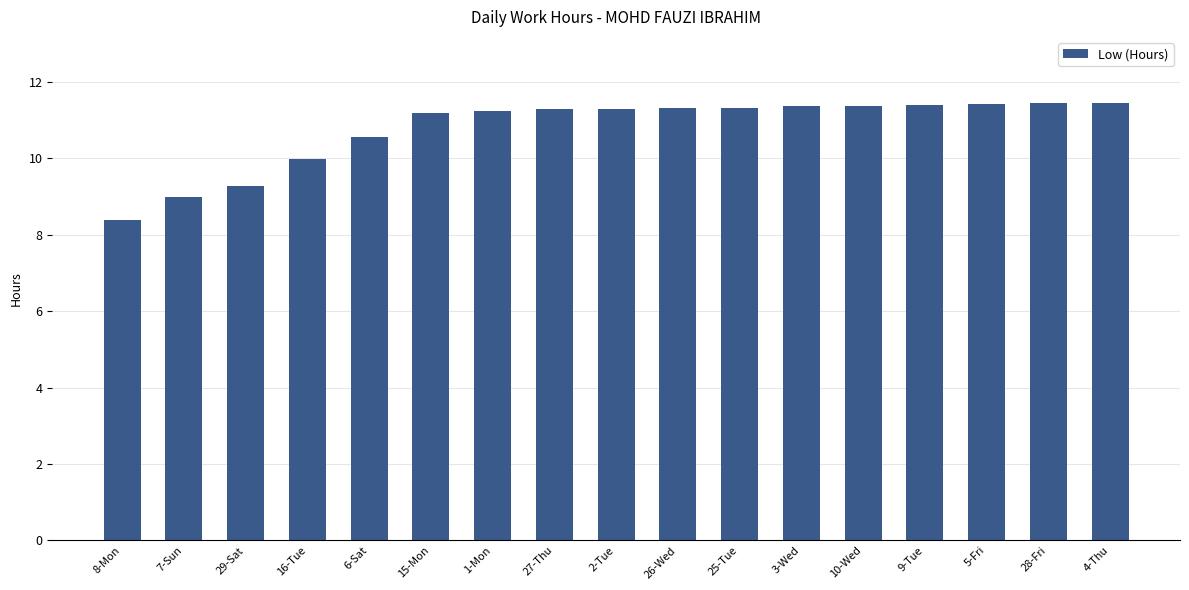

At which category does the chart reach its minimum across all series?

8-Mon